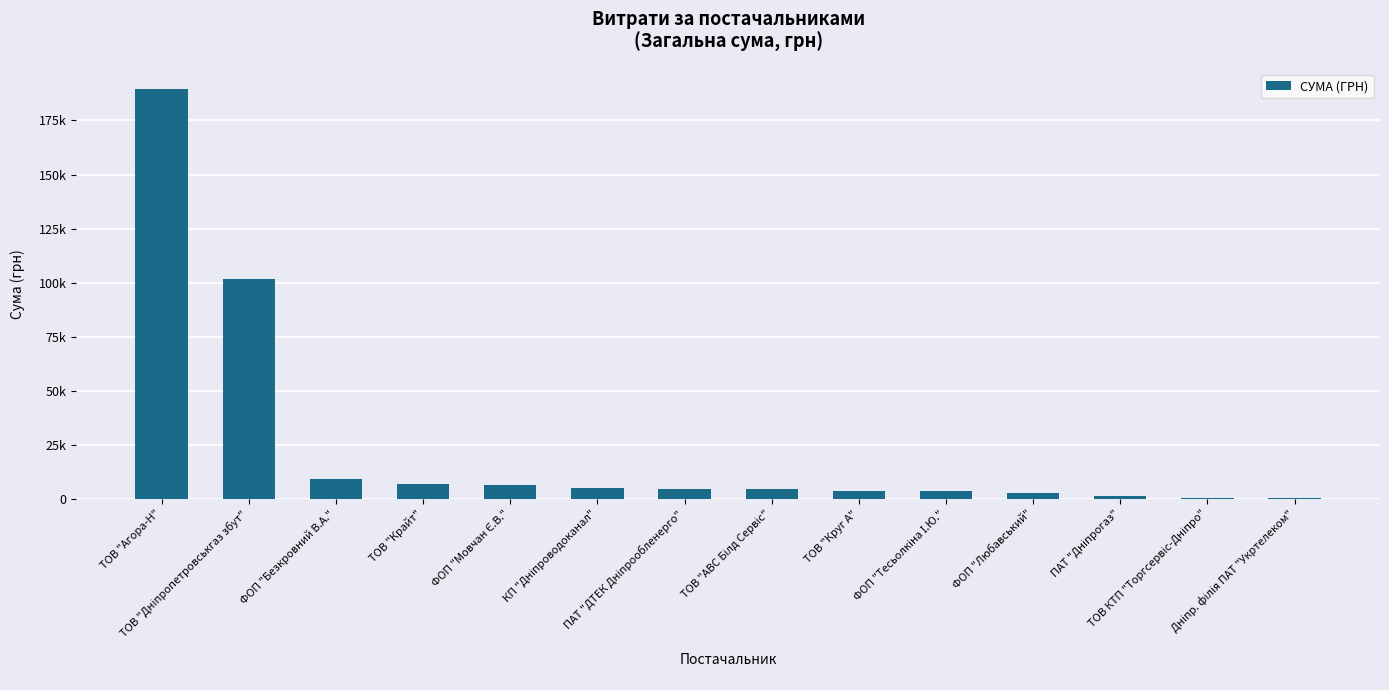

Reading left to right, what are all the values shown in this chart?

189359.6	101565.0	9353.6	6987.8	6498.6	5149.0	4516.0	4514.0	3686.0	3387.1	2706.1	1148.3	572.4	334.0